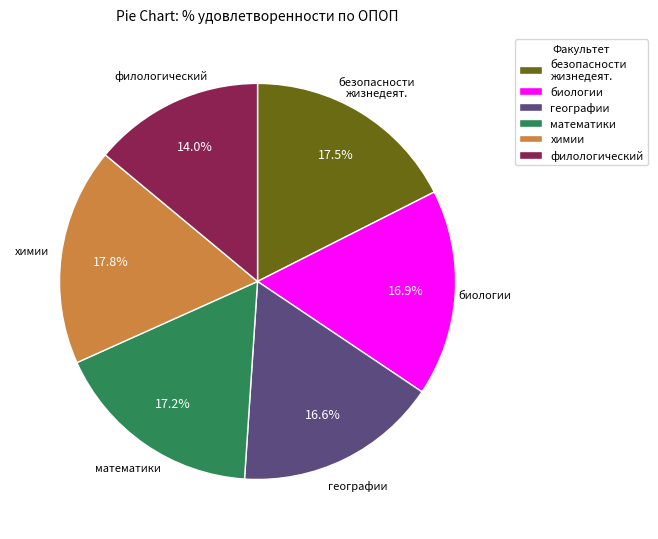

To the nearest percent, what is the combined percentage of географии and биологии?

34%